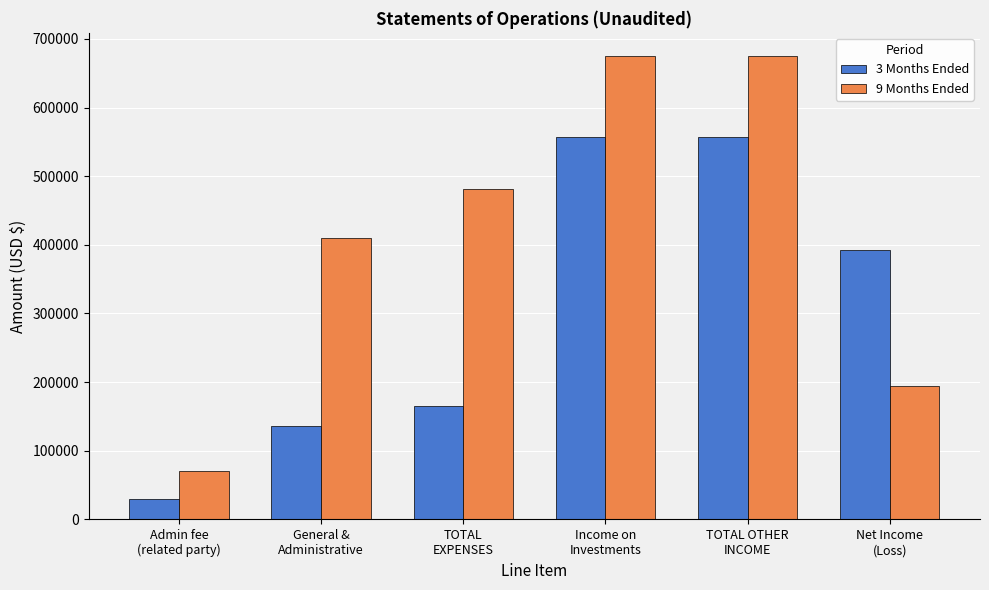

What is the value of the 9 Months Ended bar at the 2nd from the left?

410617